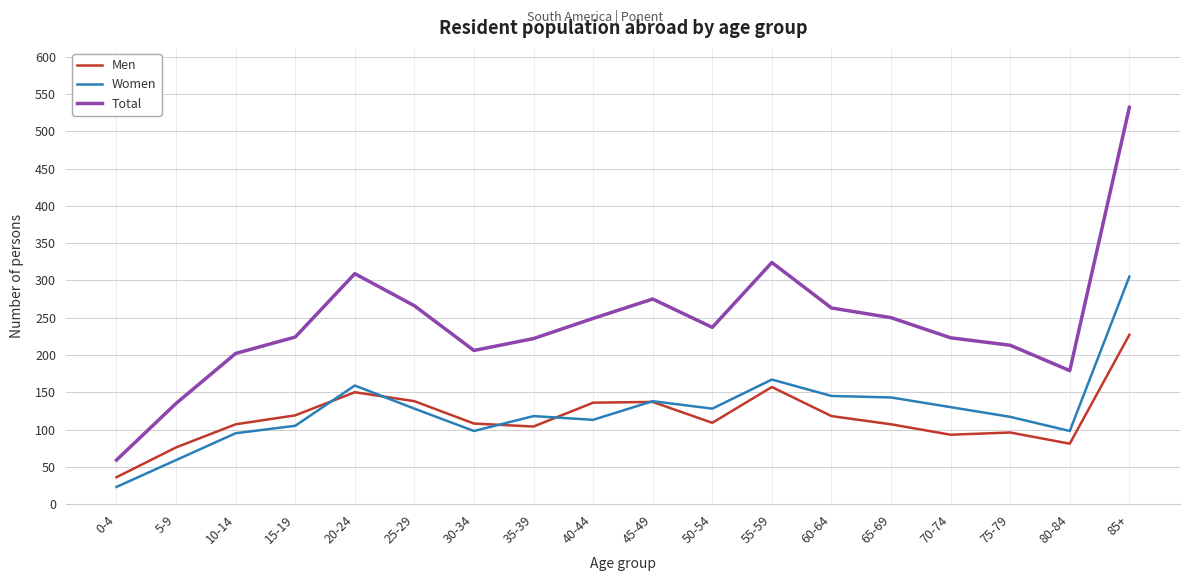

What is the sum of all Total values?

4368